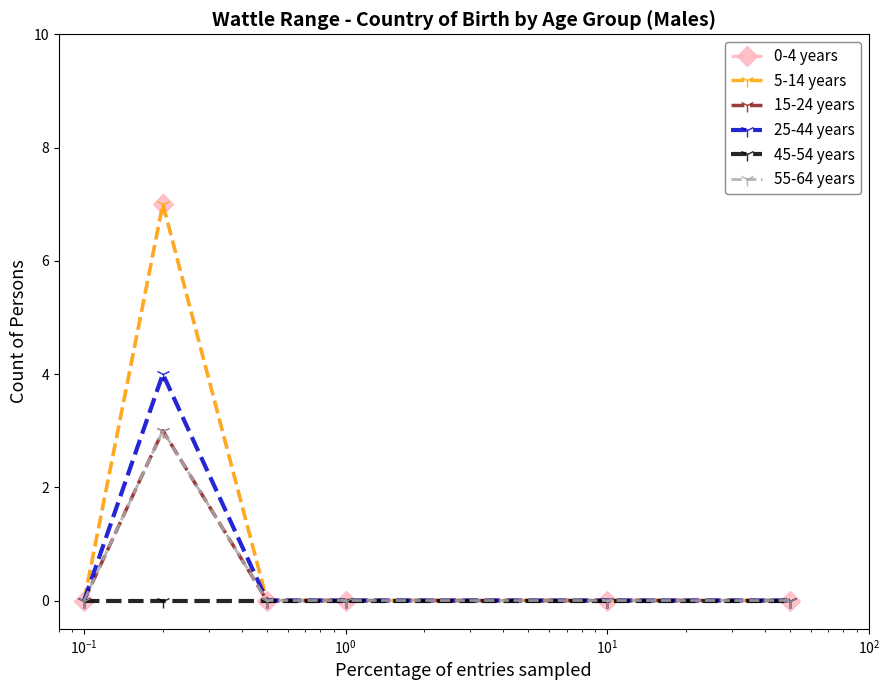

Is this an area chart (filled region under the line)?

No